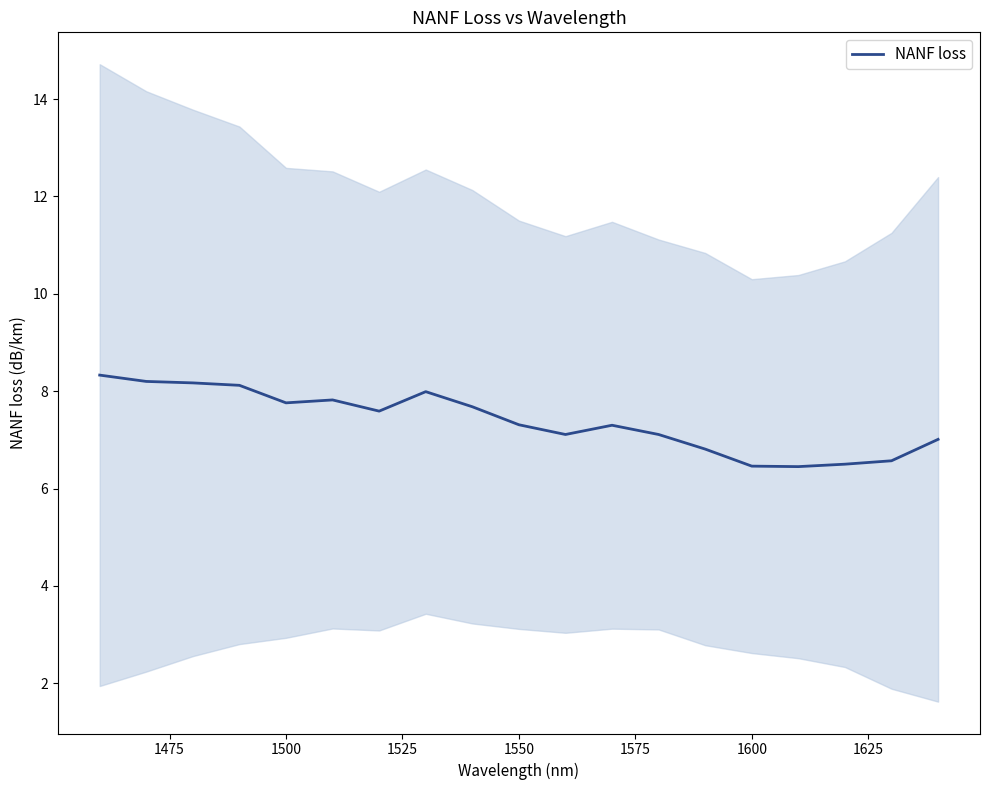

True or false: the data has more than 2 interior local peaks.

True